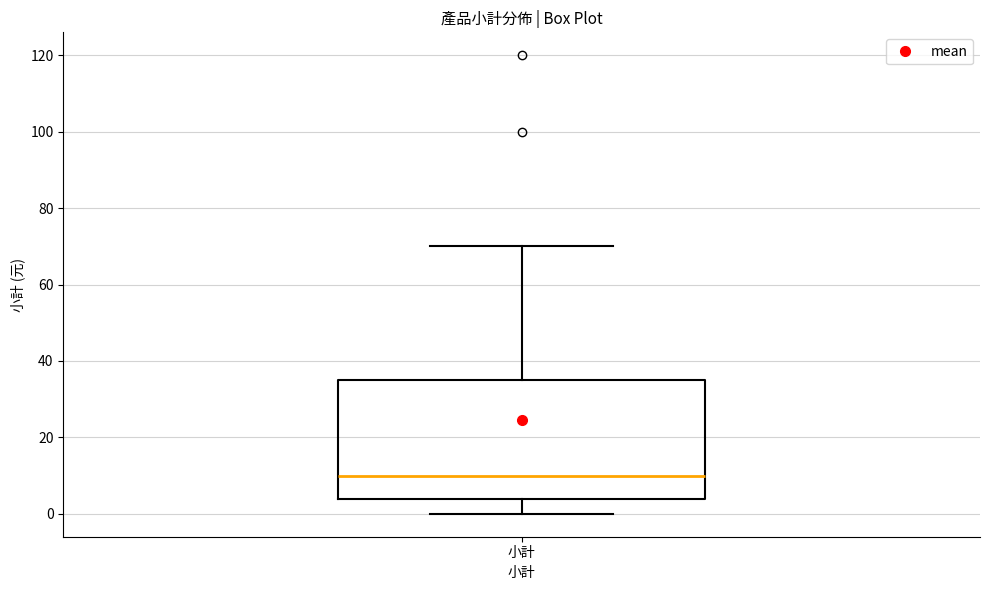

Where is the lower edge of the box for 小計 on the y-axis? The values are not printed on the chart, so give them approximately, as read against the axis.

4